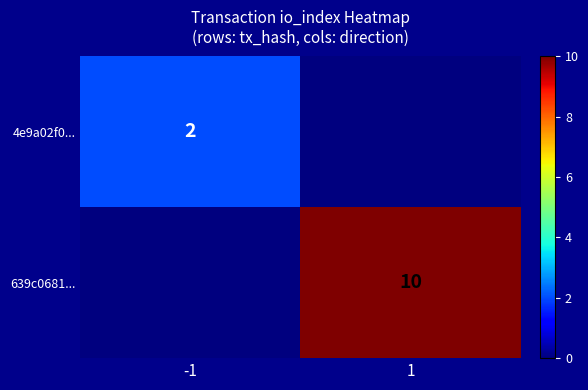

The value of 639c0681... at 1 is 10. True or false?

True